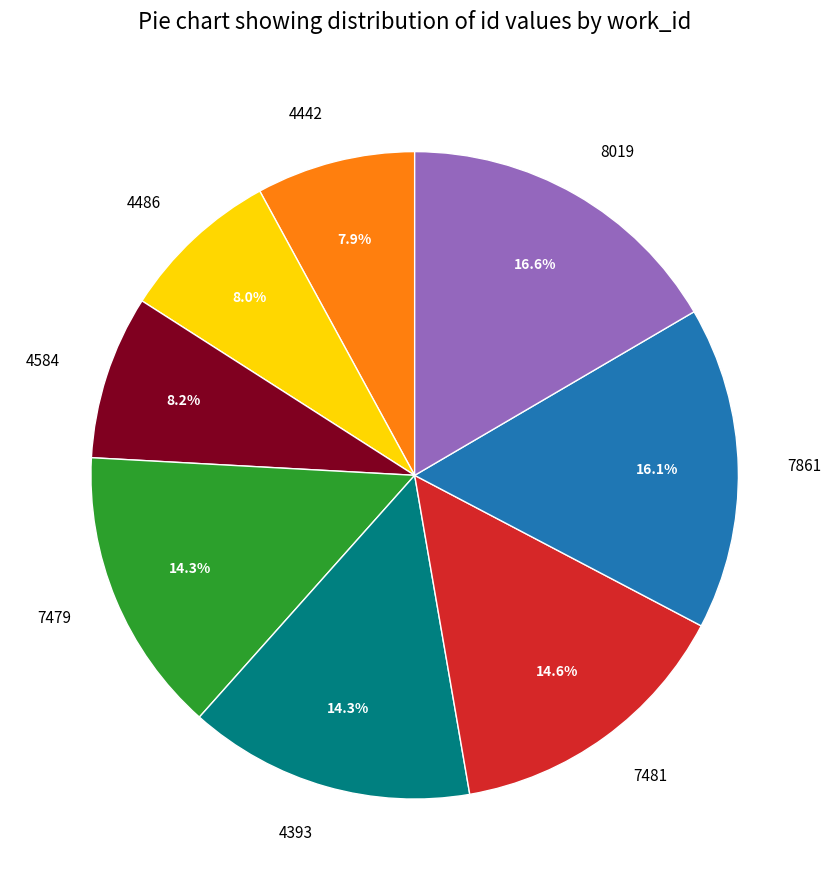

To the nearest percent, what is the difference between the 4442 and 4393 slice percentages?

6%